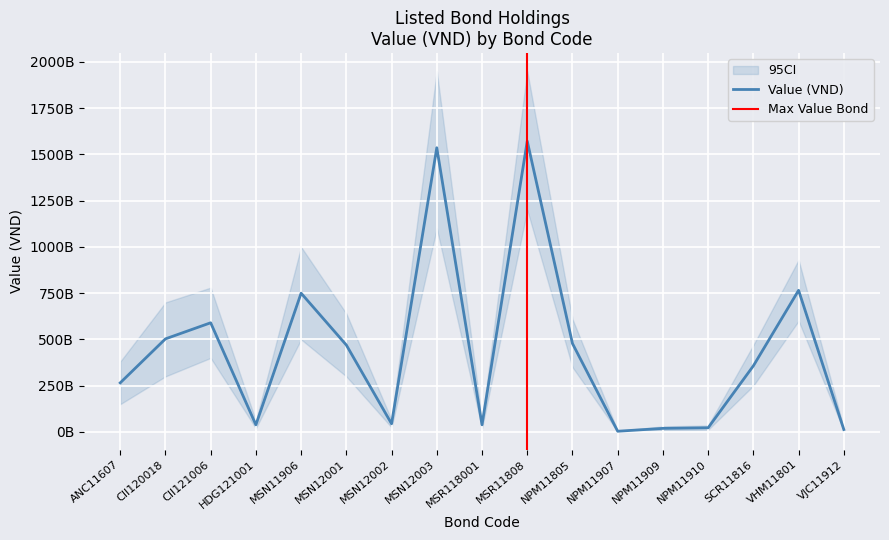

What is the sum of the values at VJC11912 and NPM11909?

32313263259